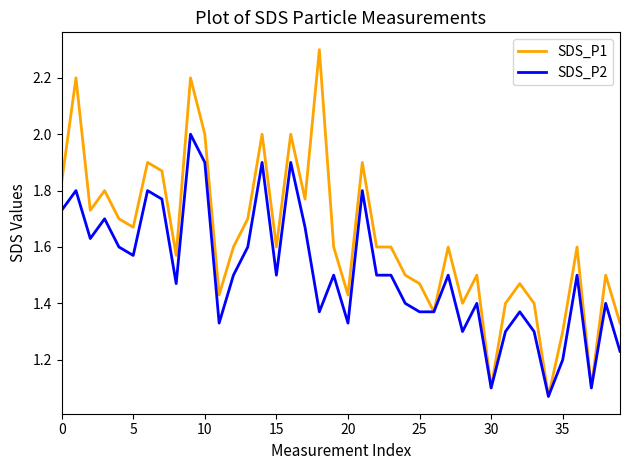

What is the difference between the maximum and minimum values in the SDS_P2 series?

0.9